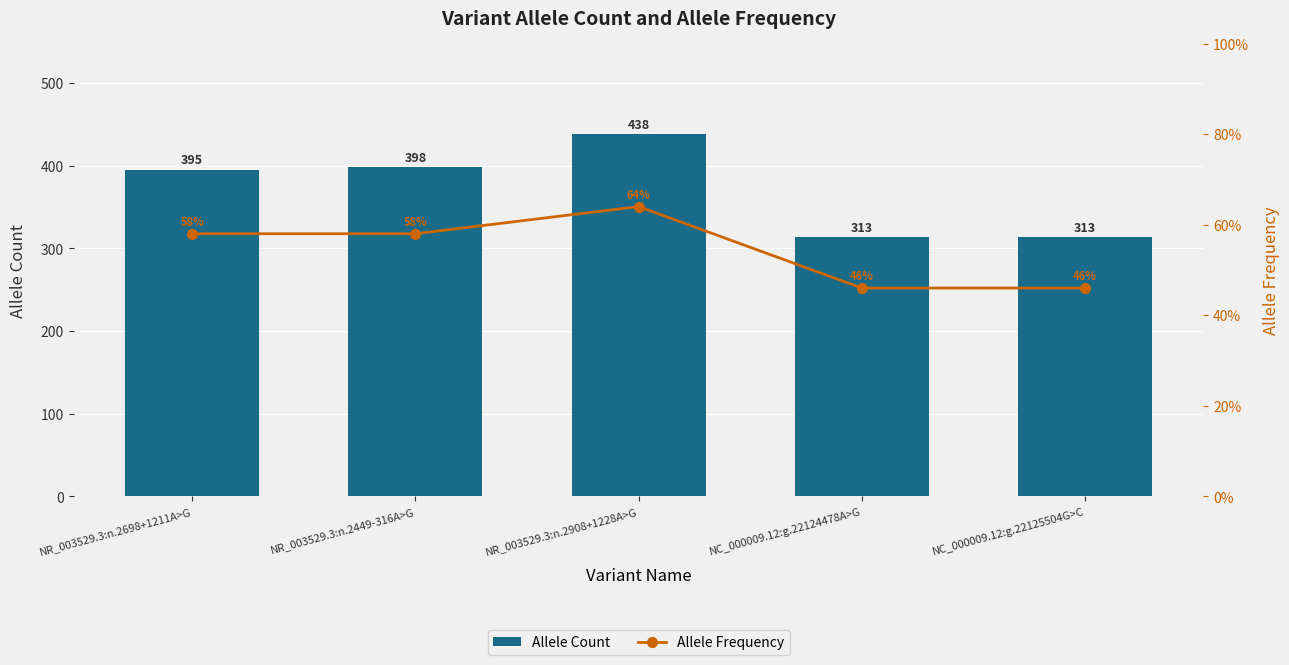

What is the maximum value for Allele Count?

438